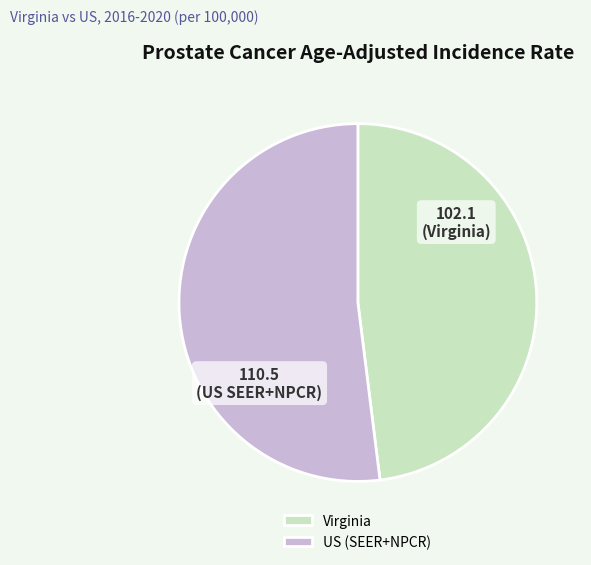

How many segments does this pie chart have?

2